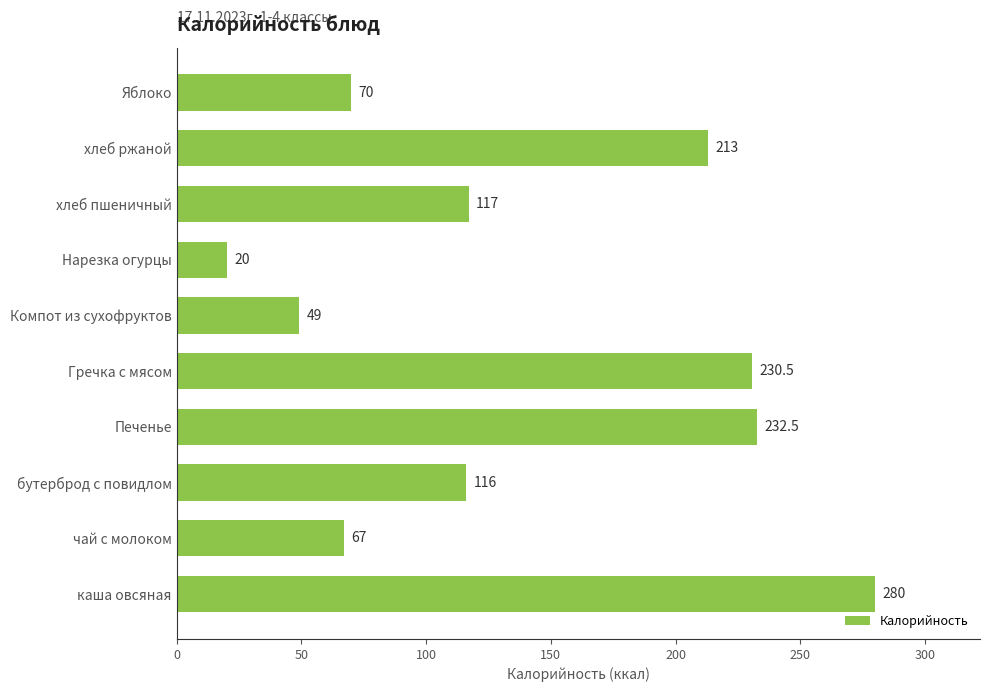

What is the sum of the values at чай с молоком and хлеб пшеничный?

184.0